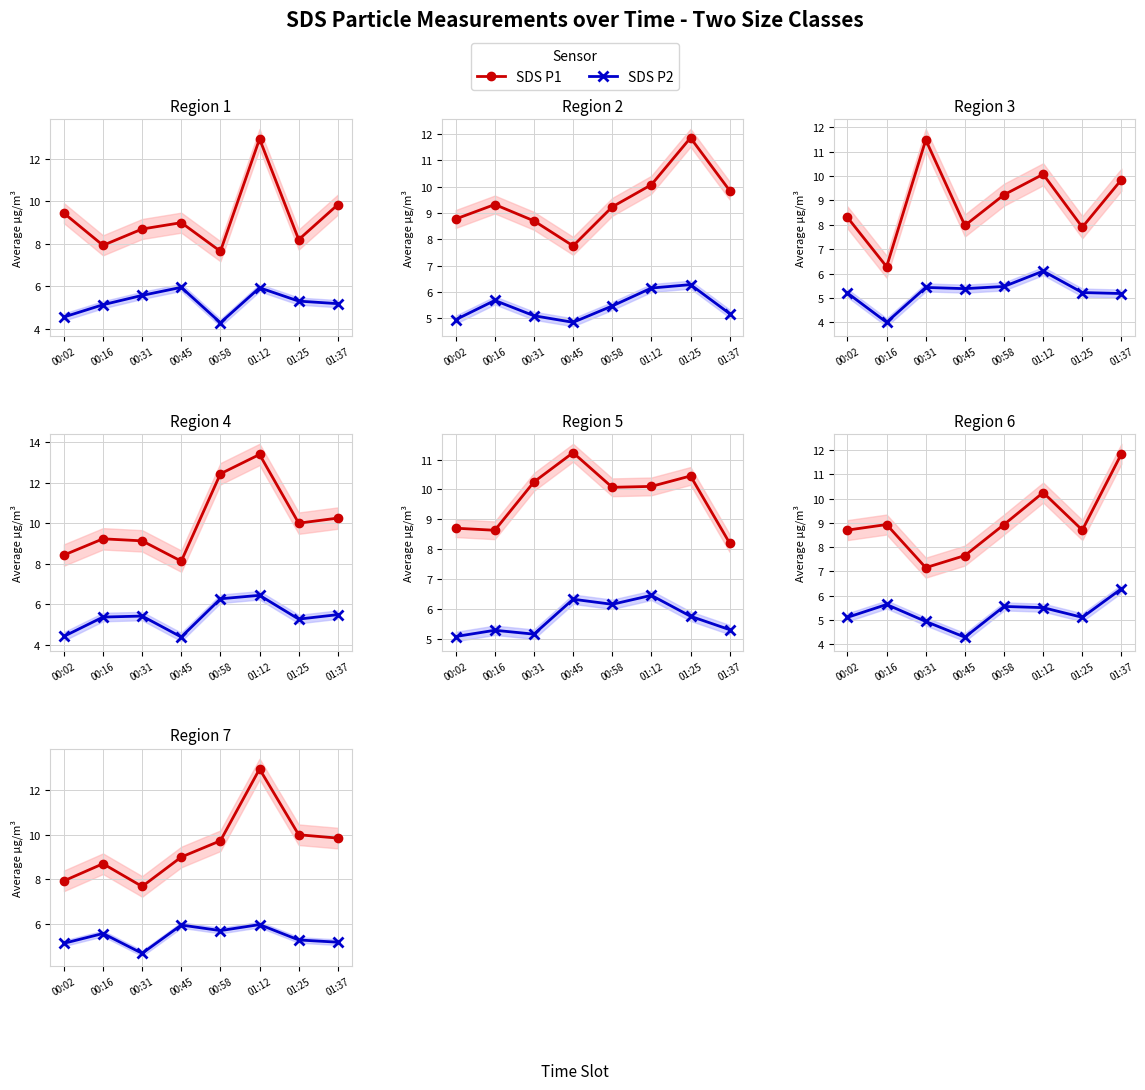

List the series in order of their overall mean, lowest first.

SDS P2, SDS P1